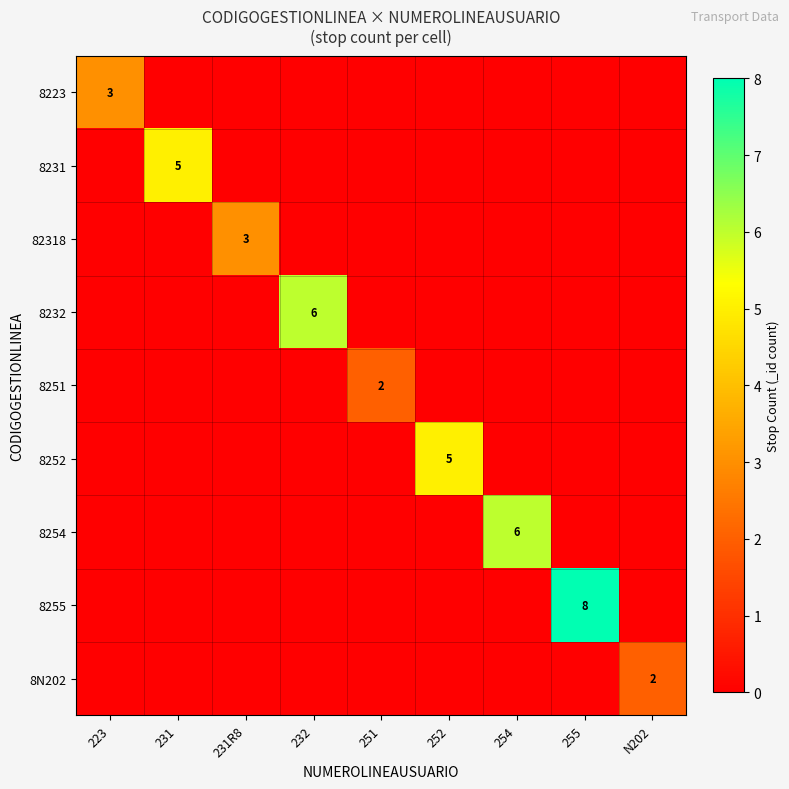

Which has a higher value, N202 or 255?

N202